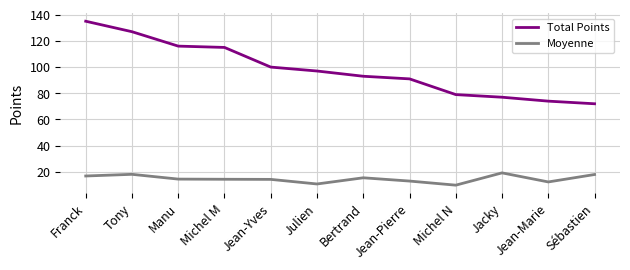

Where is Total Points nearest to the value 103?

Jean-Yves